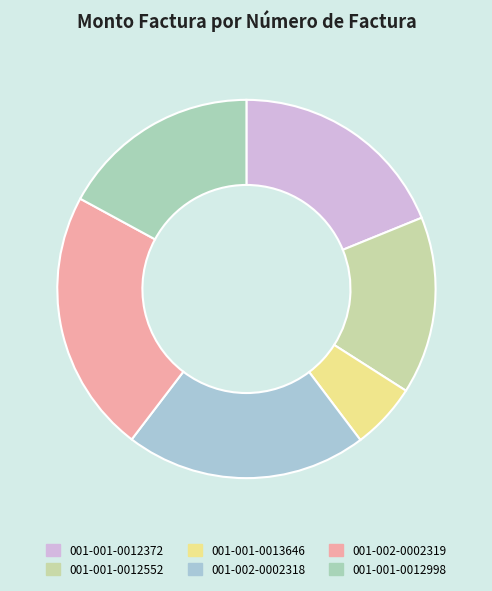

Is there a majority slice in this chart?

No